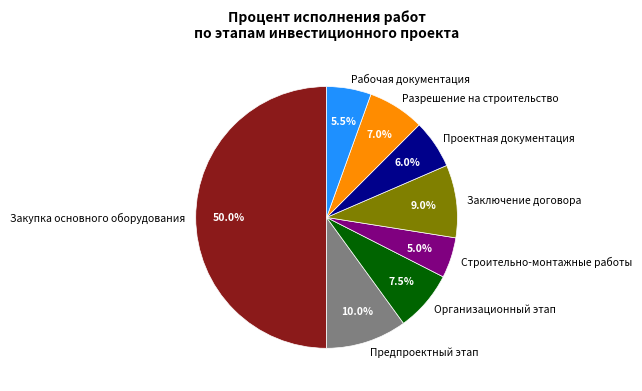

Which category has the biggest portion of the pie?

Закупка основного оборудования